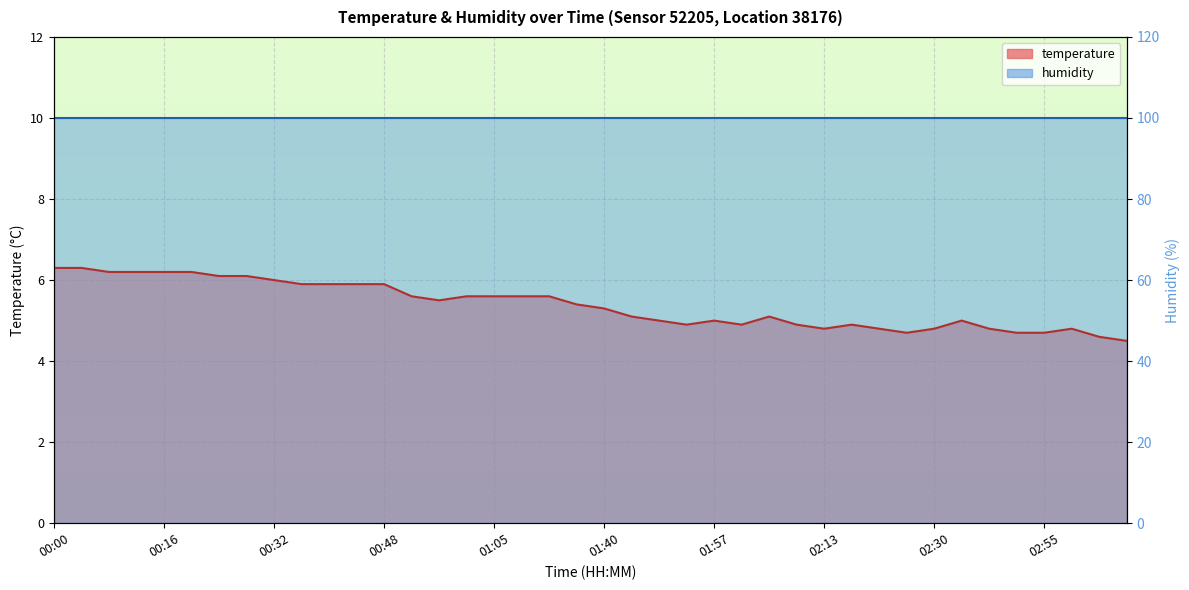

Reading right to left, what are all the values shown in this chart?

4.5	4.6	4.8	4.7	4.7	4.8	5.0	4.8	4.7	4.8	4.9	4.8	4.9	5.1	4.9	5.0	4.9	5.0	5.1	5.3	5.4	5.6	5.6	5.6	5.6	5.5	5.6	5.9	5.9	5.9	5.9	6.0	6.1	6.1	6.2	6.2	6.2	6.2	6.3	6.3